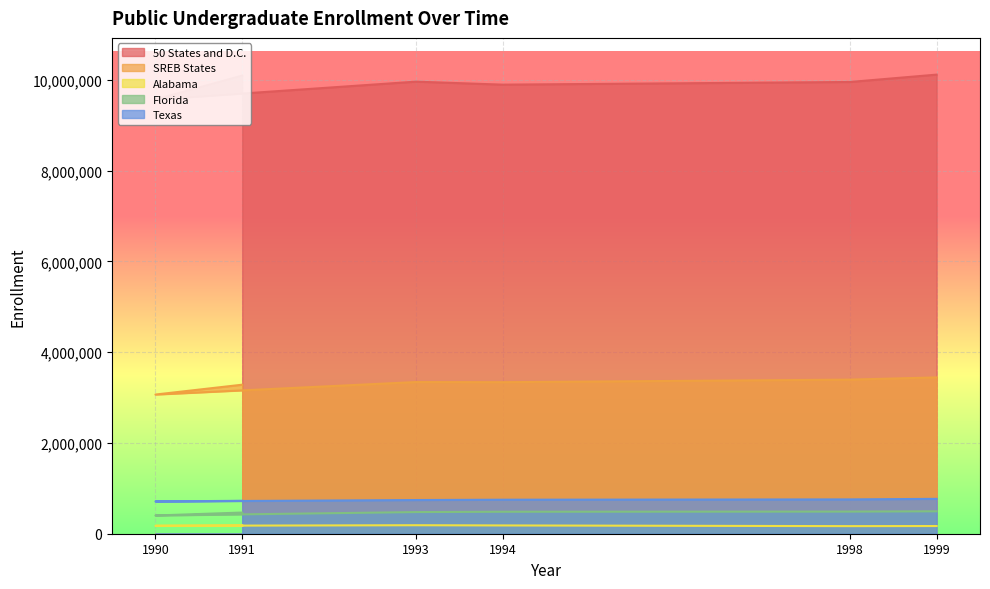

How many distinct data groups are displayed?

5